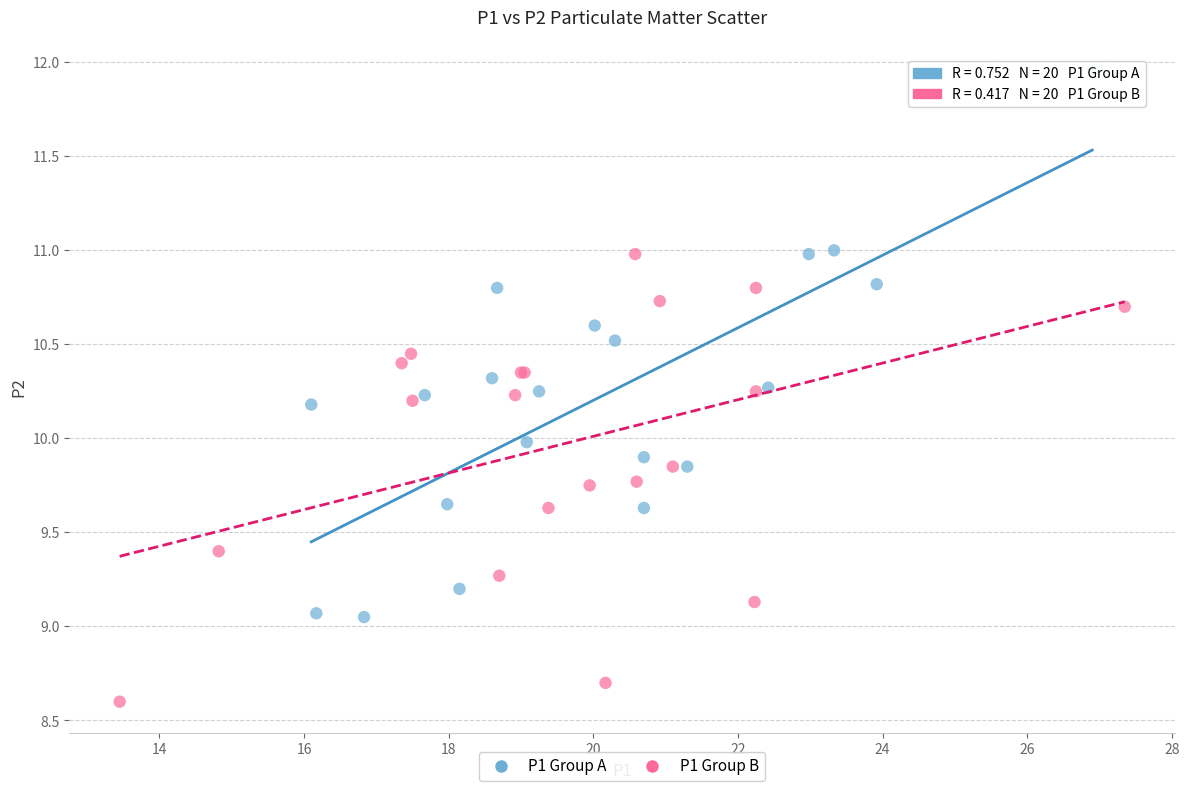

What are all the series names shown in the legend?

P1 Group A, P1 Group B